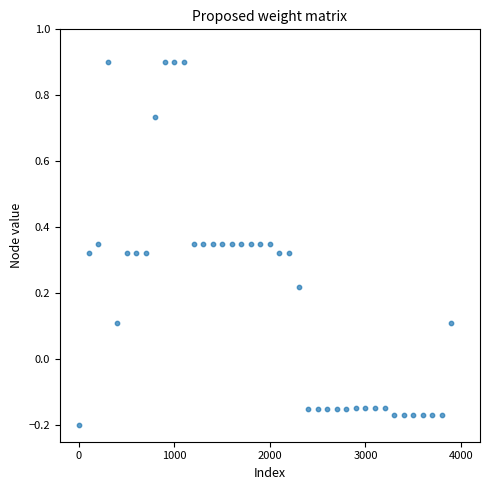

What is the range of Y values (max minus min)?

1.1